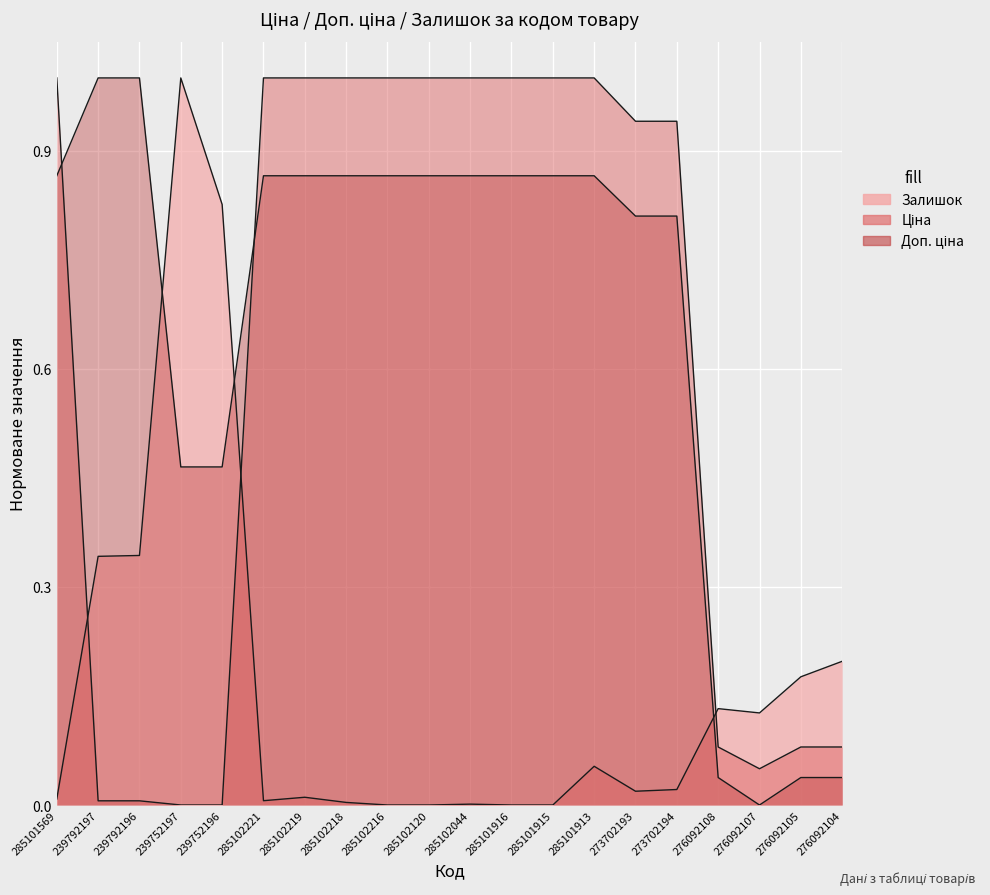

What is the difference between the second highest and second lowest values in the Ціна series?

1.0